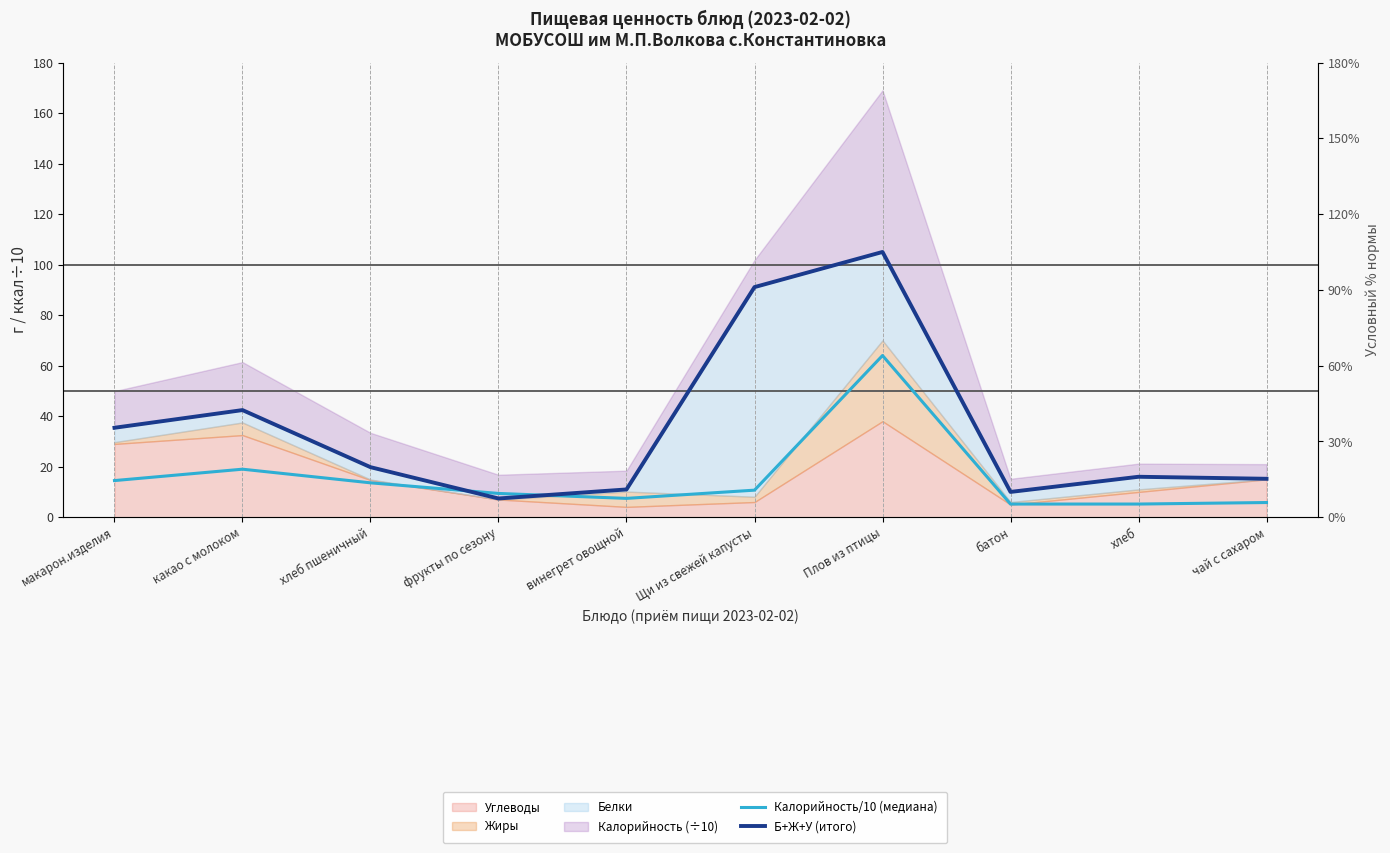

Where is the first local minimum for Б+Ж+У (итого)?

фрукты по сезону